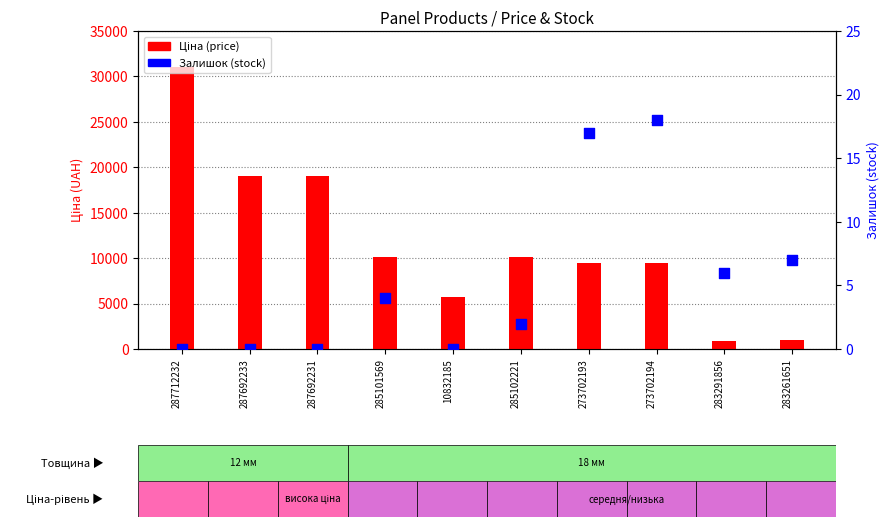

What is the total value across all series at 273702194?

9506.2